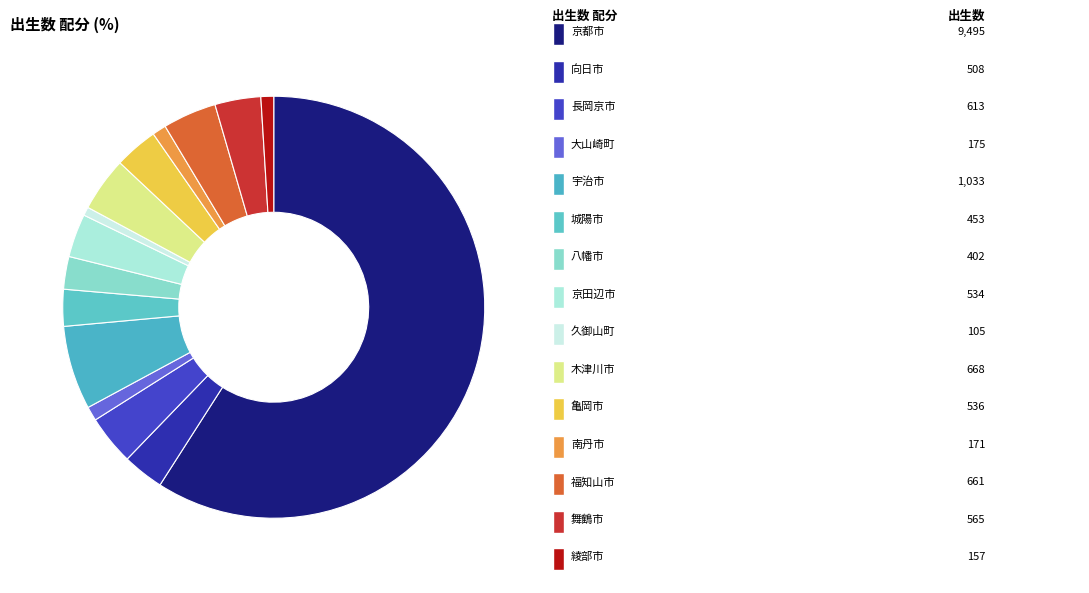

Count the number of slices in the pie.

15